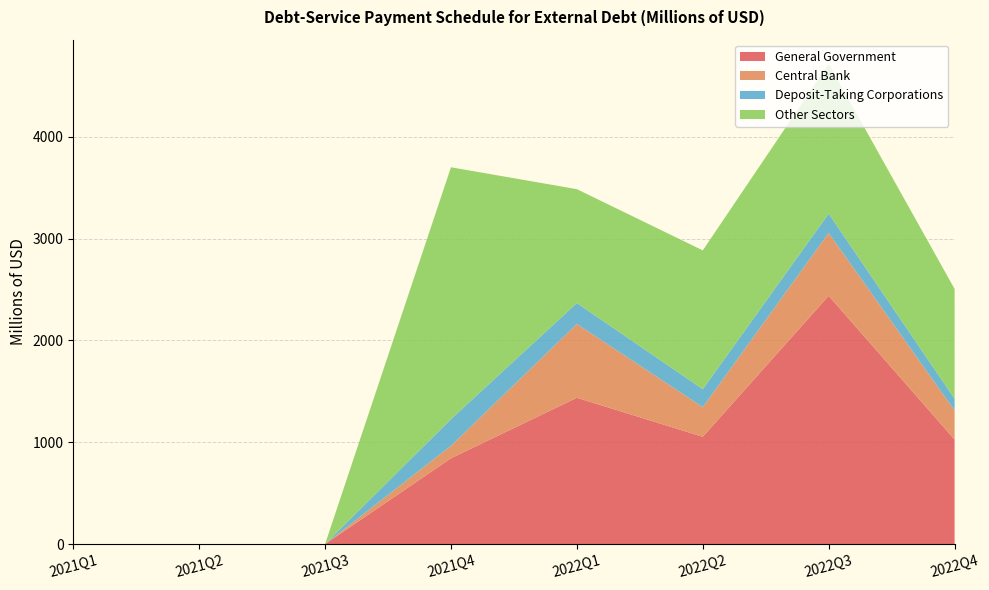

Reading left to right, what are all the values shown in this chart?

General Government: 2021Q1=0.0	2021Q2=0.0	2021Q3=0.0	2021Q4=842.6	2022Q1=1437.2	2022Q2=1053.9	2022Q3=2438.3	2022Q4=1026.6
Central Bank: 2021Q1=0.0	2021Q2=0.0	2021Q3=0.0	2021Q4=122.4	2022Q1=724.5	2022Q2=291.1	2022Q3=617.1	2022Q4=284.7
Deposit-Taking Corporations: 2021Q1=0.0	2021Q2=0.0	2021Q3=0.0	2021Q4=262.3	2022Q1=205.7	2022Q2=176.3	2022Q3=190.3	2022Q4=116.3
Other Sectors: 2021Q1=0.0	2021Q2=0.0	2021Q3=0.0	2021Q4=2473.2	2022Q1=1118.1	2022Q2=1362.9	2022Q3=1471.7	2022Q4=1078.3